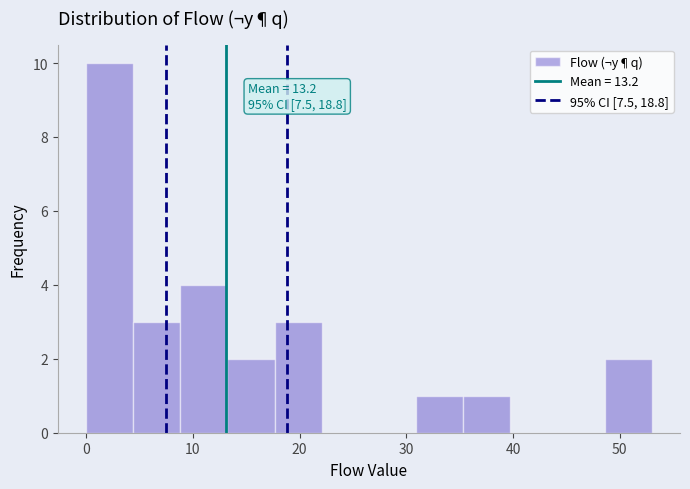

Over which range of the x-axis is the bar tallest?

0 to 4